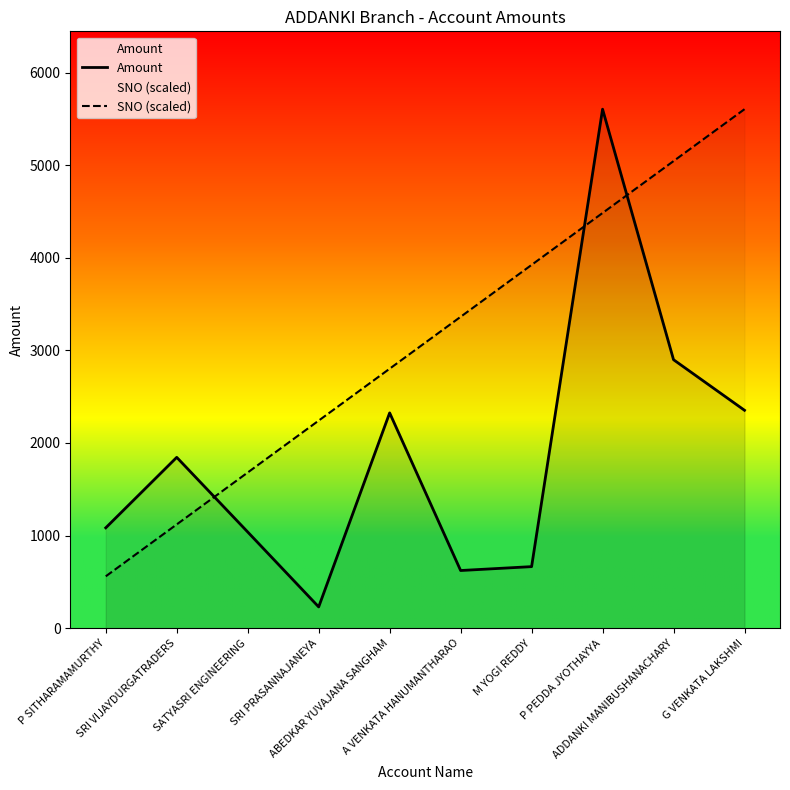

Between SRI PRASANNAJANEYA and ABEDKAR YUVAJANA SANGHAM, which is larger?

ABEDKAR YUVAJANA SANGHAM